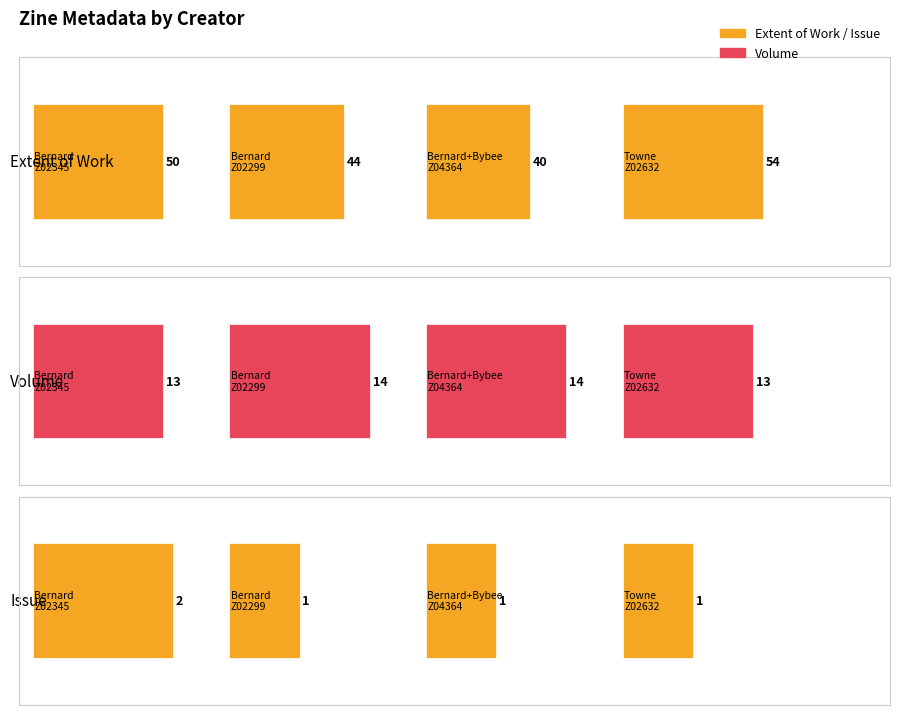

Reading right to left, list all the values displayed in this chart.

Extent of Work: 54	40	44	50
Volume: 13	14	14	13
Issue: 1	1	1	2